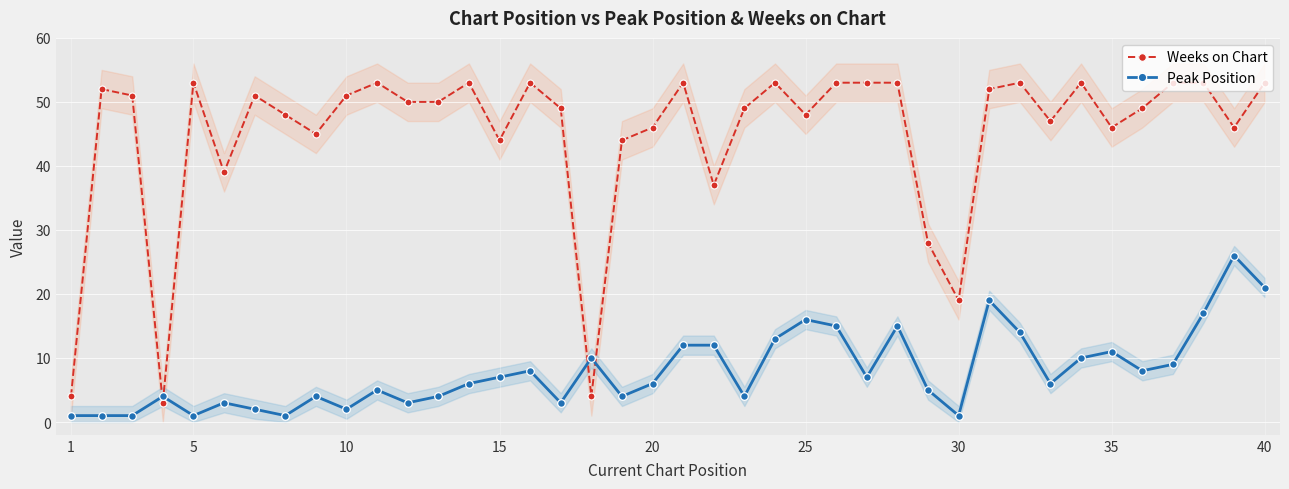

True or false: Weeks on Chart and Peak Position intersect in this chart.

True